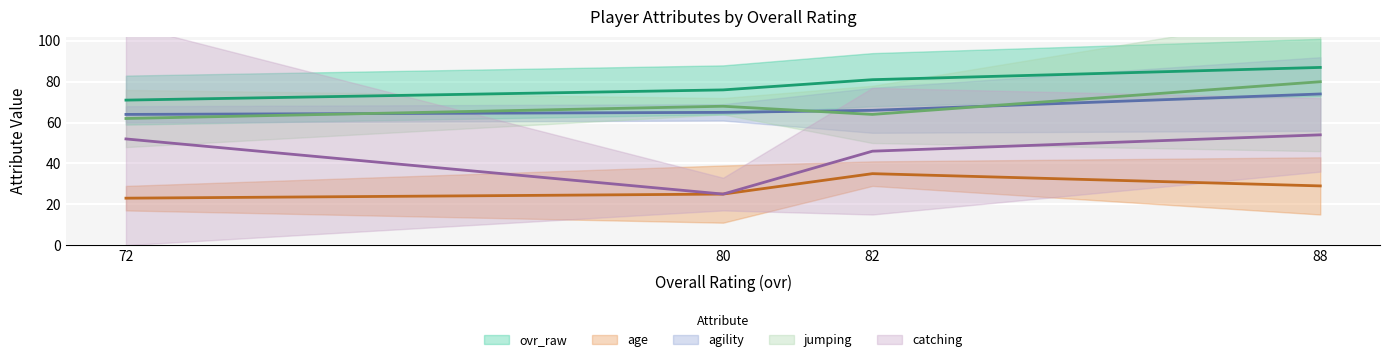

True or false: age has more than 2 points higher than both neighbors.

False